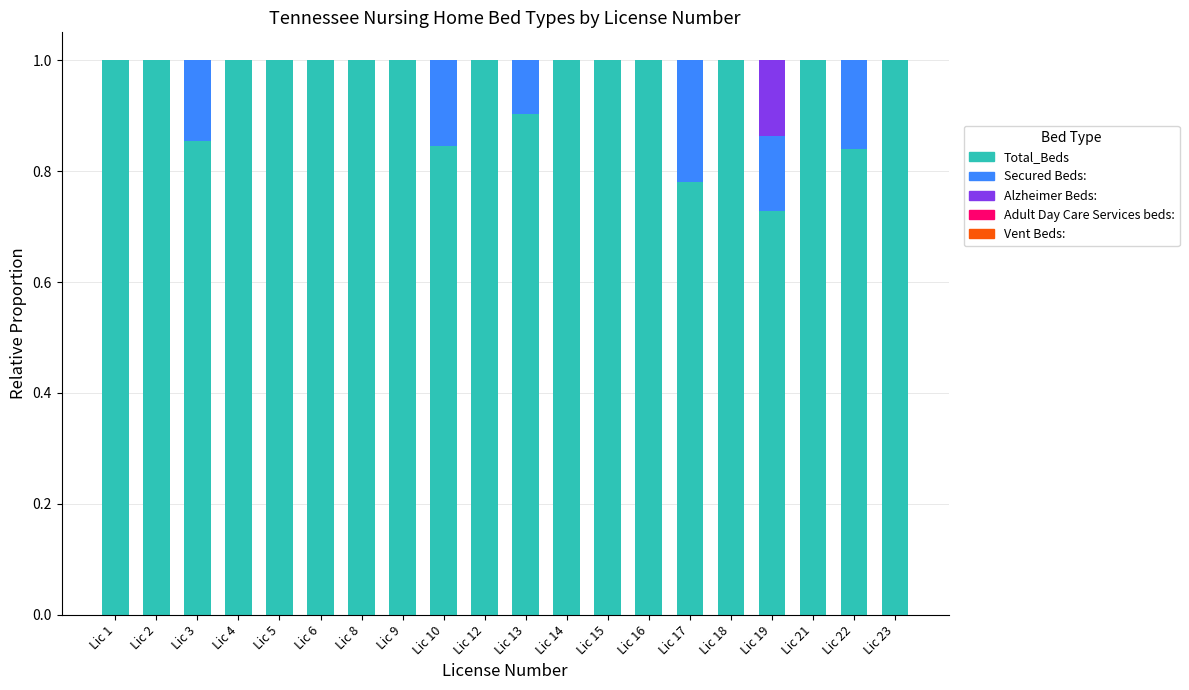

The value of Total_Beds at Lic 16 is 1.0. True or false?

True